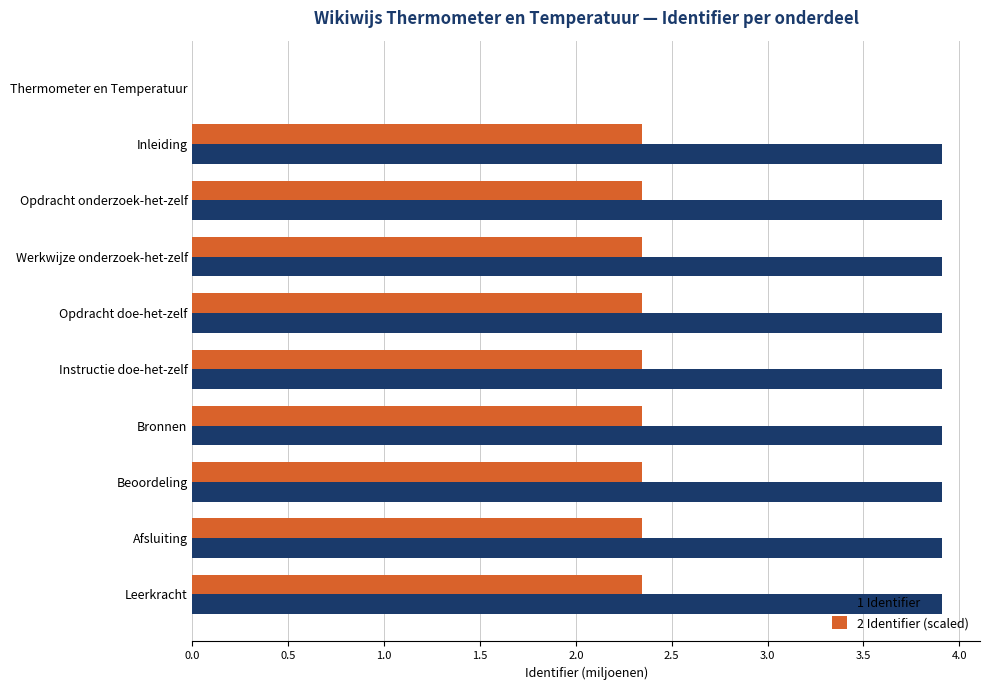

What is the sum of all 2 Identifier (scaled) values?

21.1